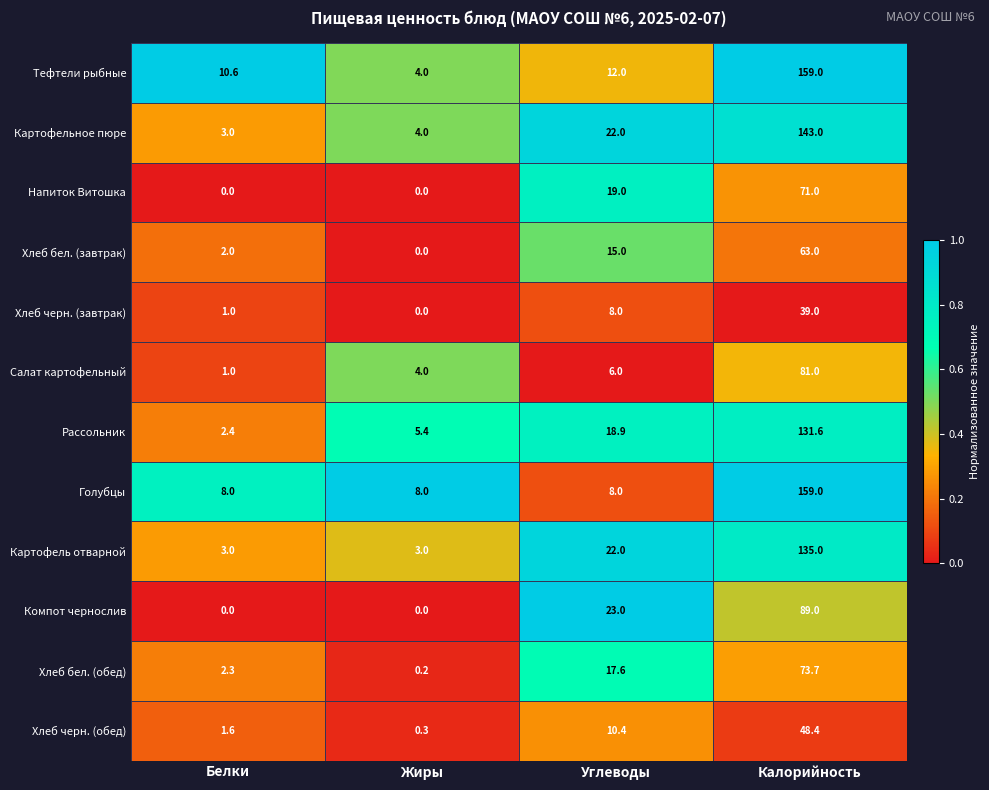

Which series has the largest total across all categories?

Тефтели рыбные